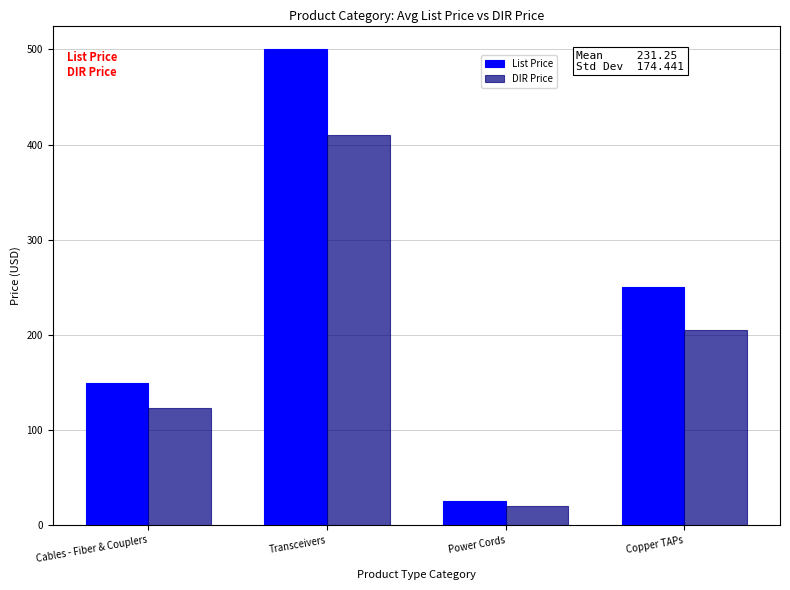

What is the average value of the DIR Price series?

189.6